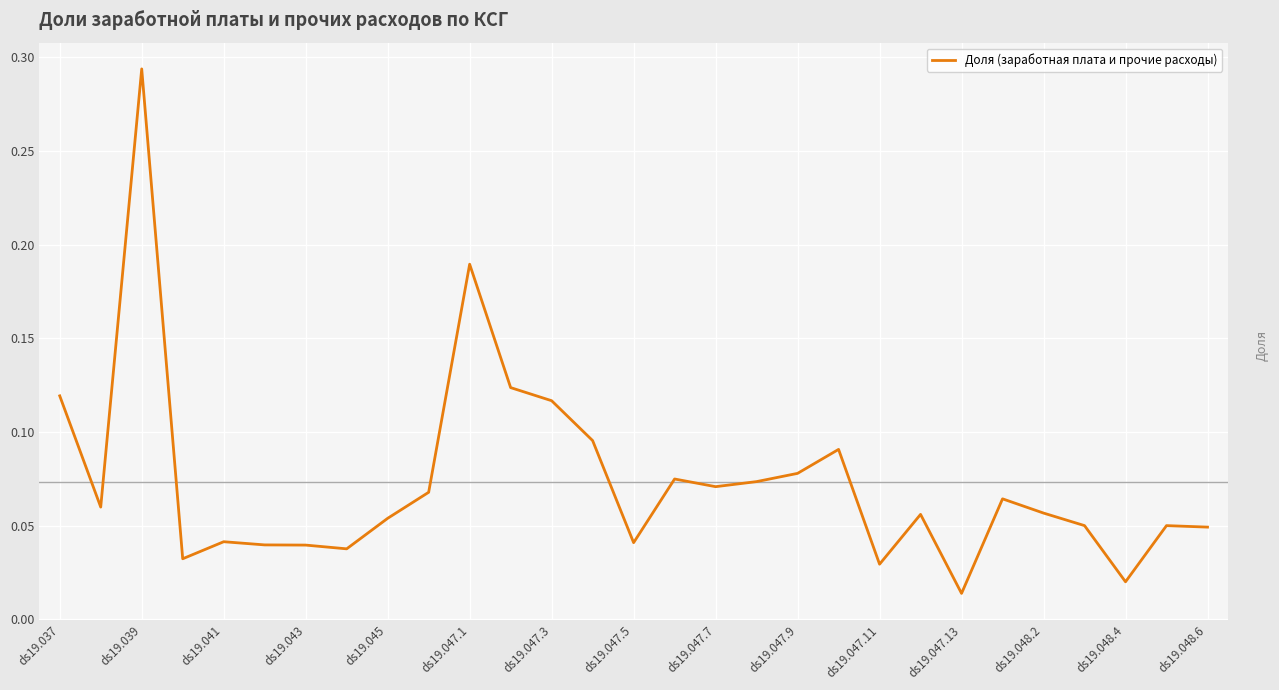

Between ds19.048.2 and ds19.047.9, which is larger?

ds19.047.9